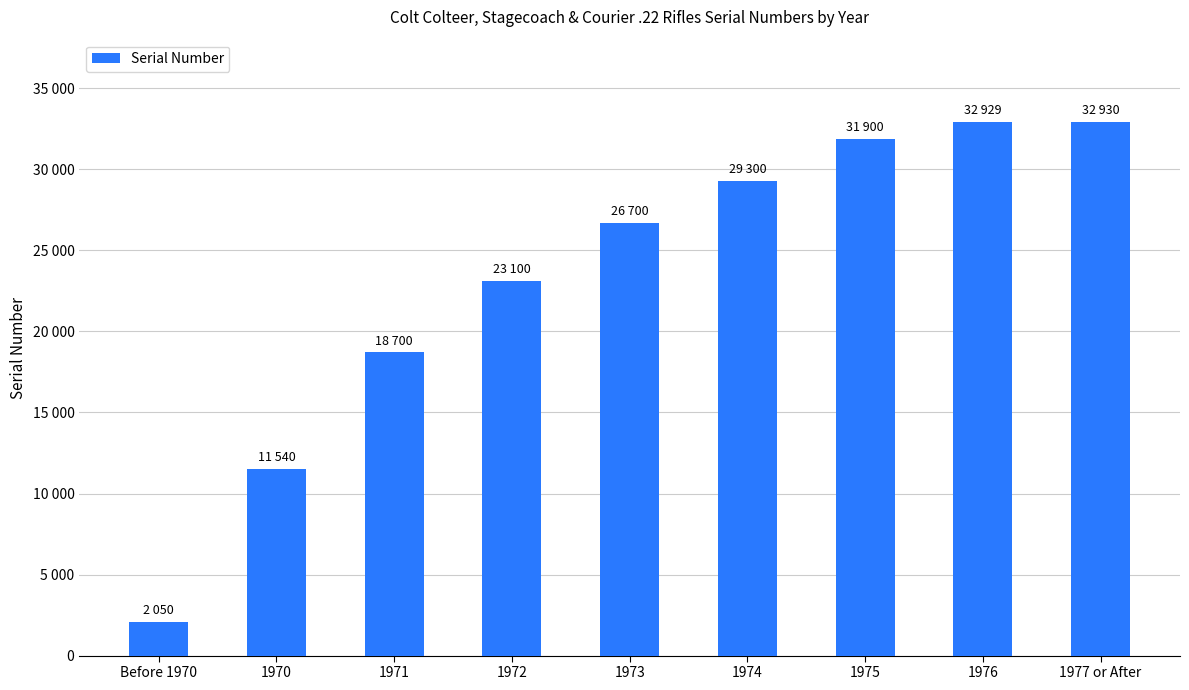

Are the bars horizontal?

No